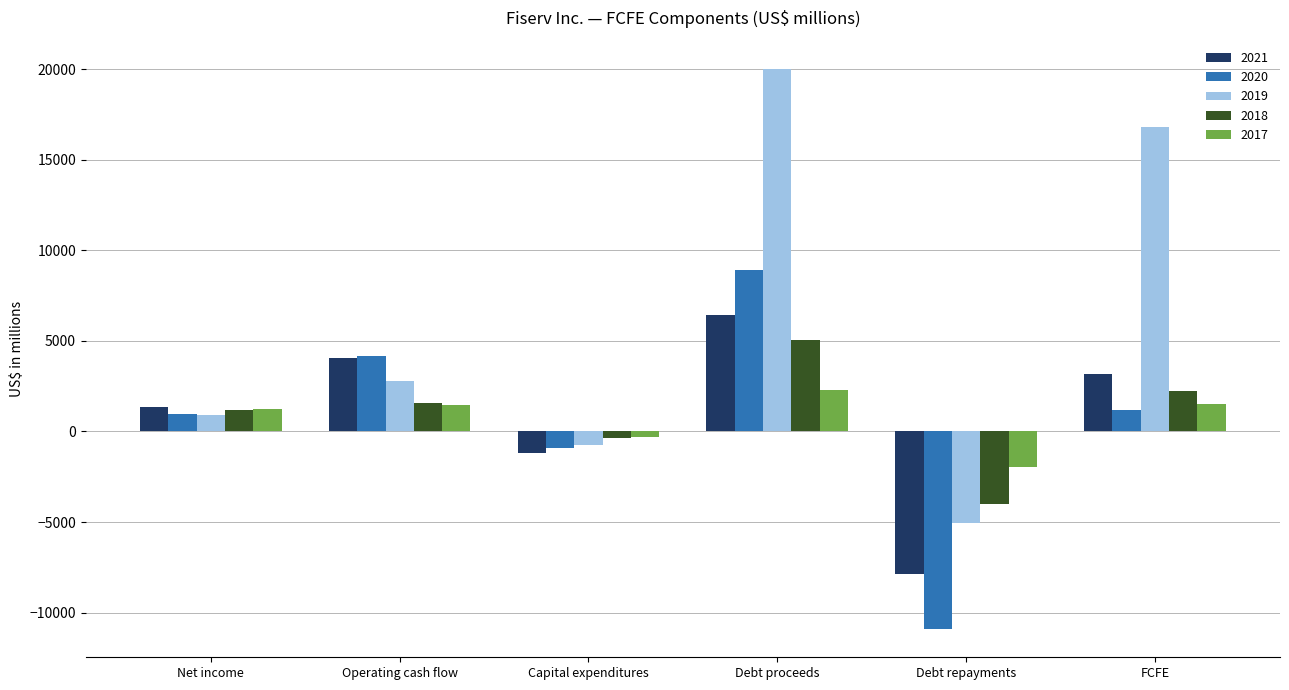

At which category is the sum across all series the highest?

Debt proceeds